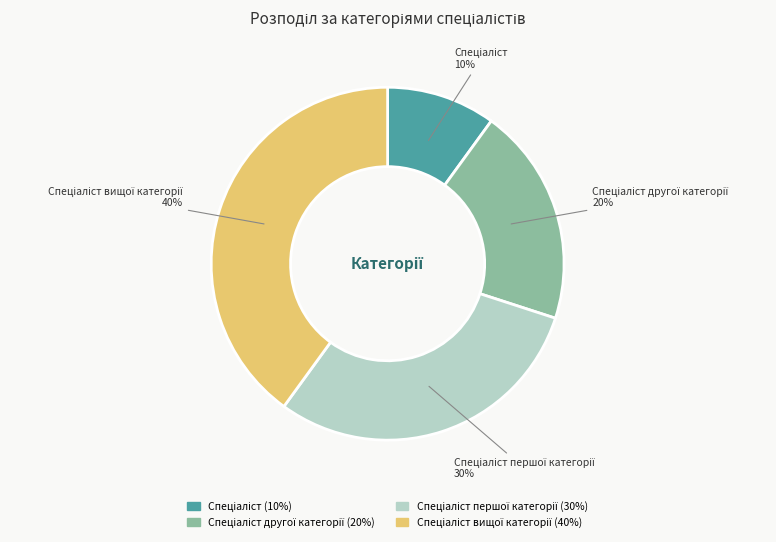

How many segments does this pie chart have?

4